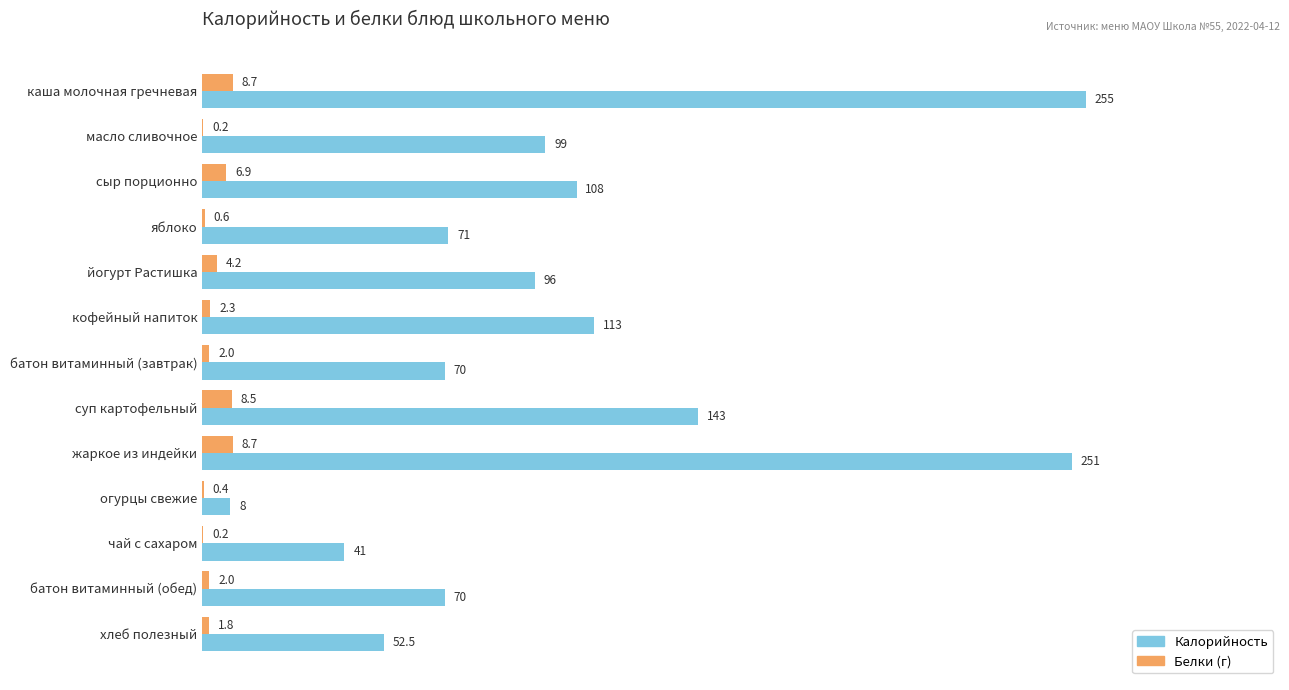

At which category does the chart reach its peak across all series?

каша молочная гречневая